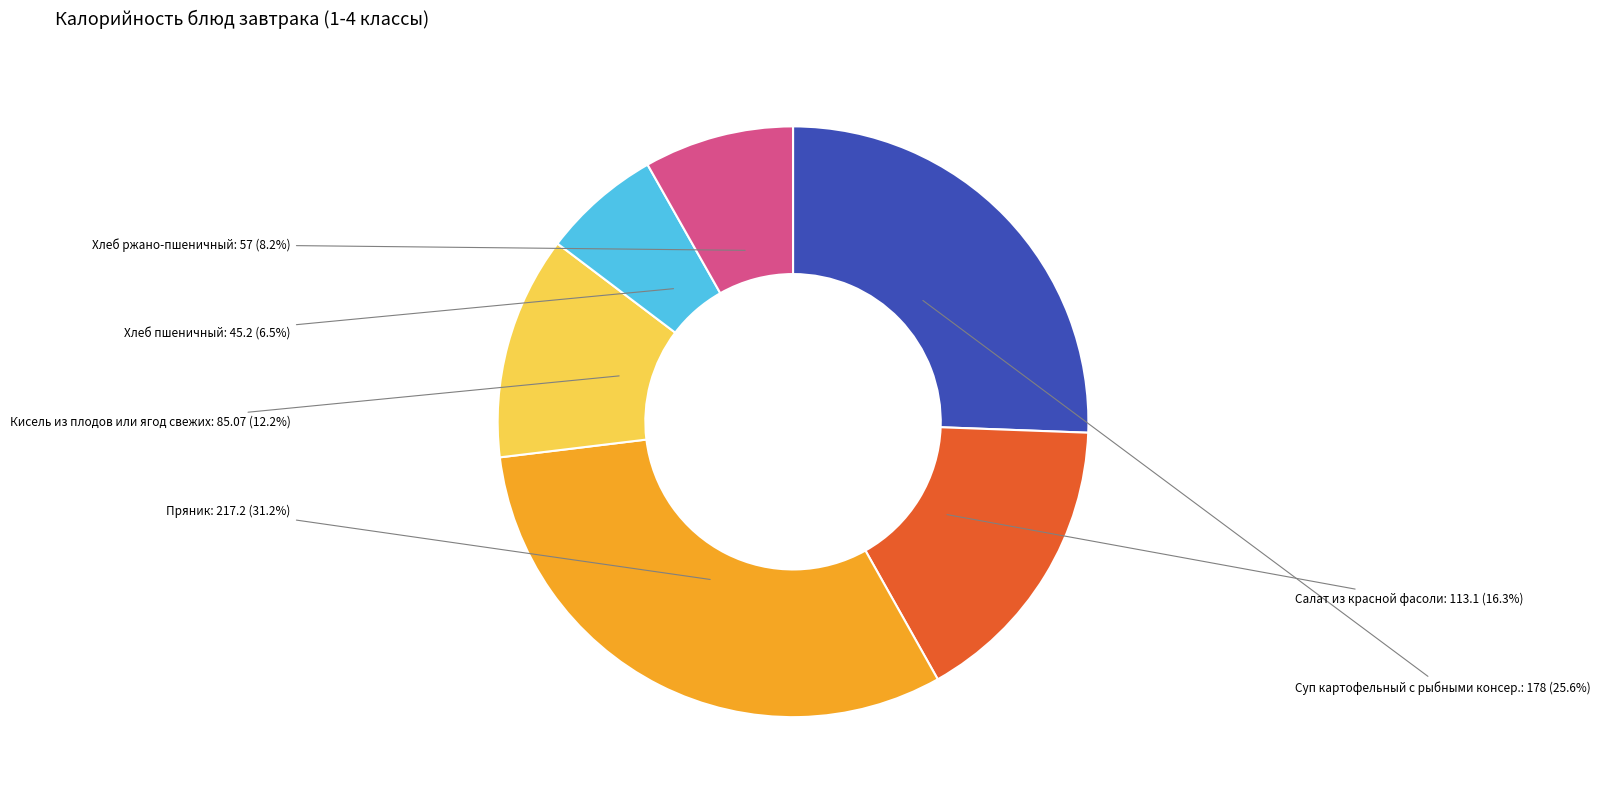

Which slice is the smallest?

Хлеб пшеничный